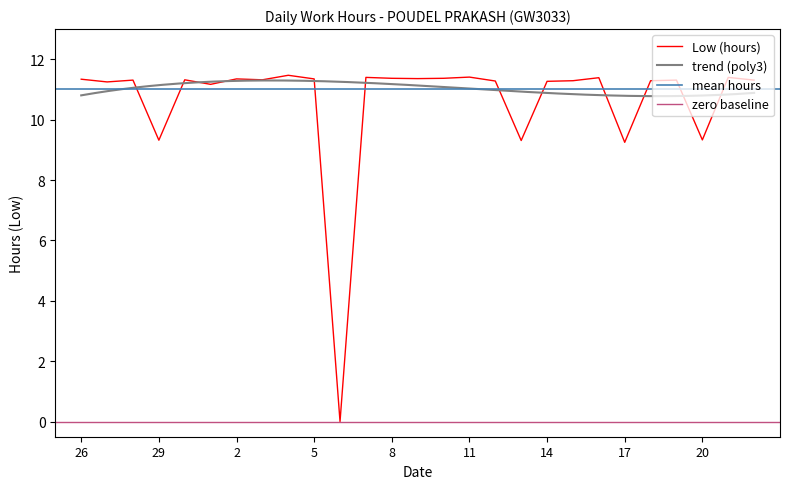

What is the difference between the maximum and second lowest values?

2.2